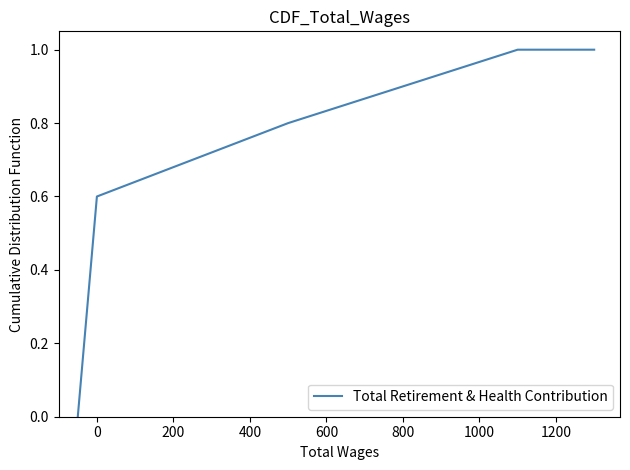

What is the average value?

0.7